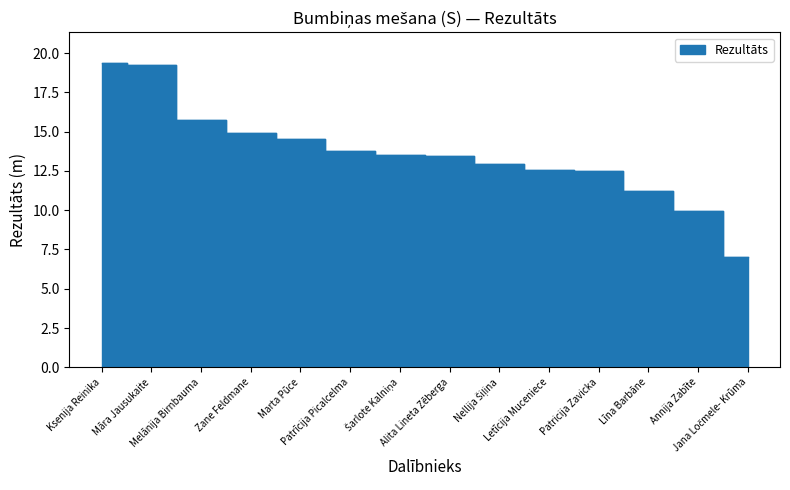

True or false: the data shows 2.4 at Jana Ločmele- Krūma.

False